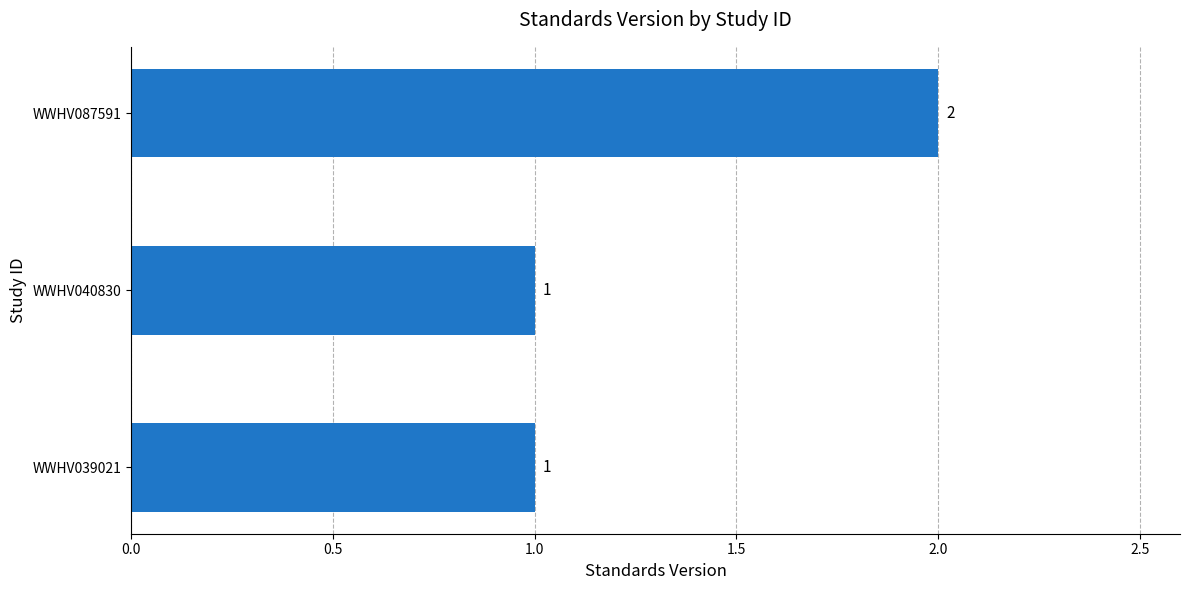

How many data points are above 1?

1